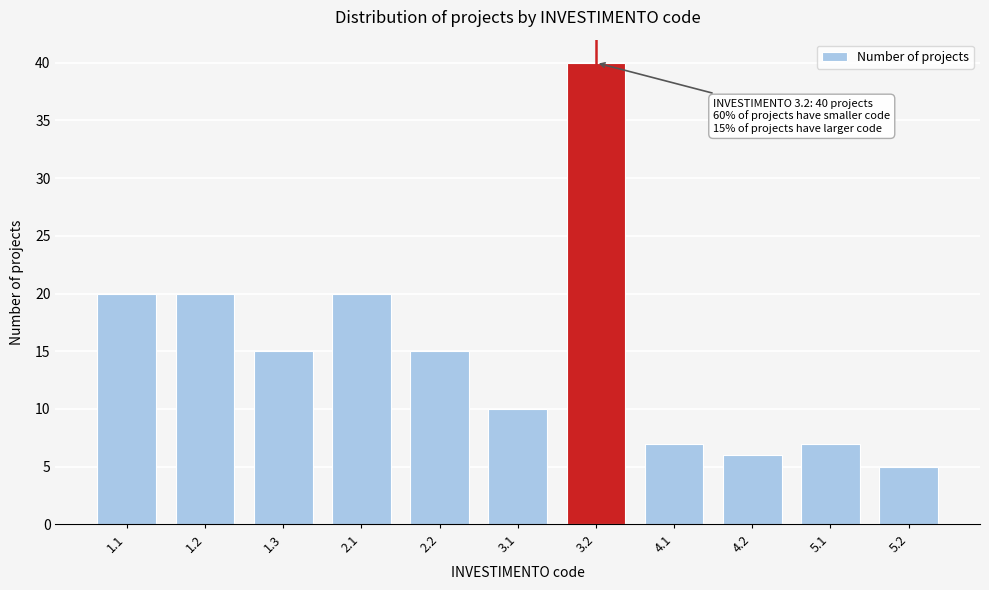

Reading left to right, transcribe all the data shown in this chart.

20	20	15	20	15	10	40	7	6	7	5